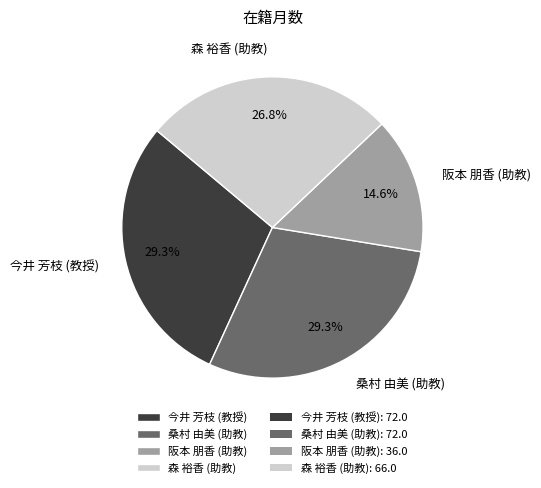

Count the number of slices in the pie.

4